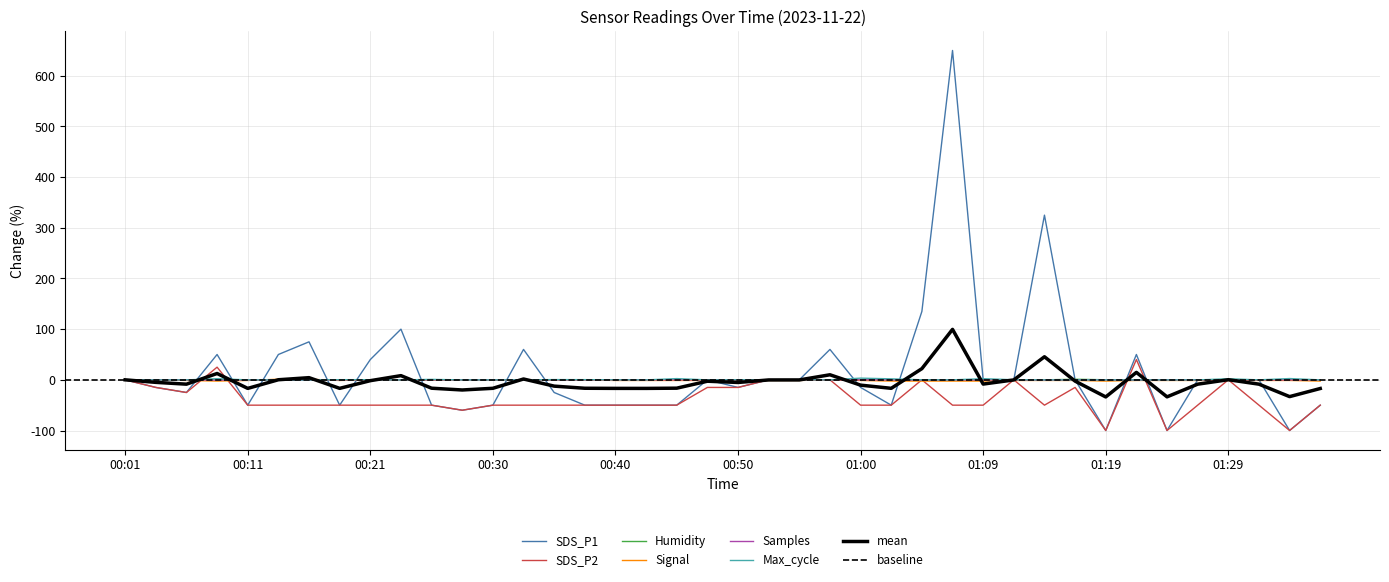

At which category does the chart reach its minimum across all series?

01:19